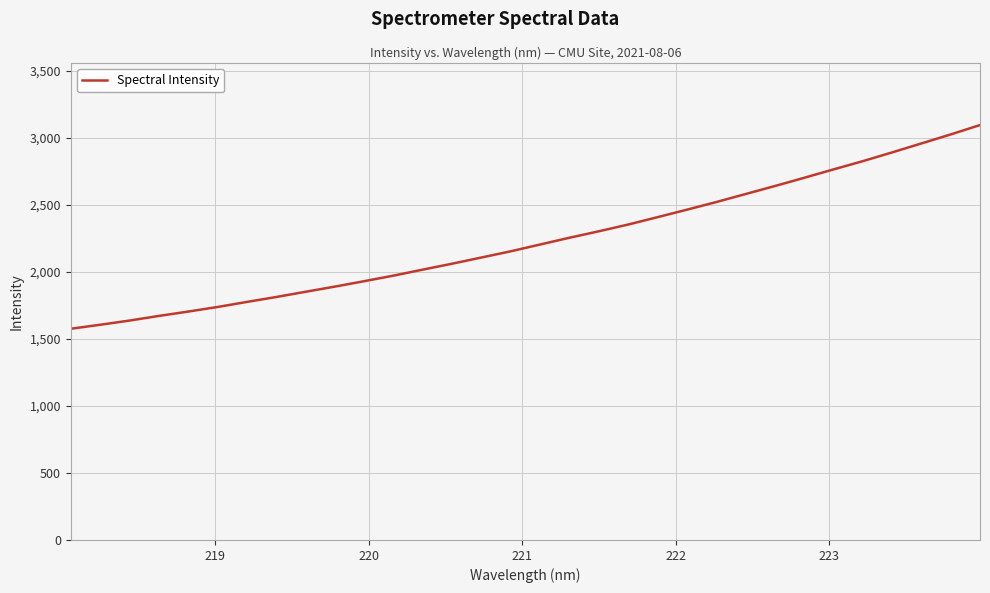

True or false: there are more than 1 points higher than both neighbors.

False